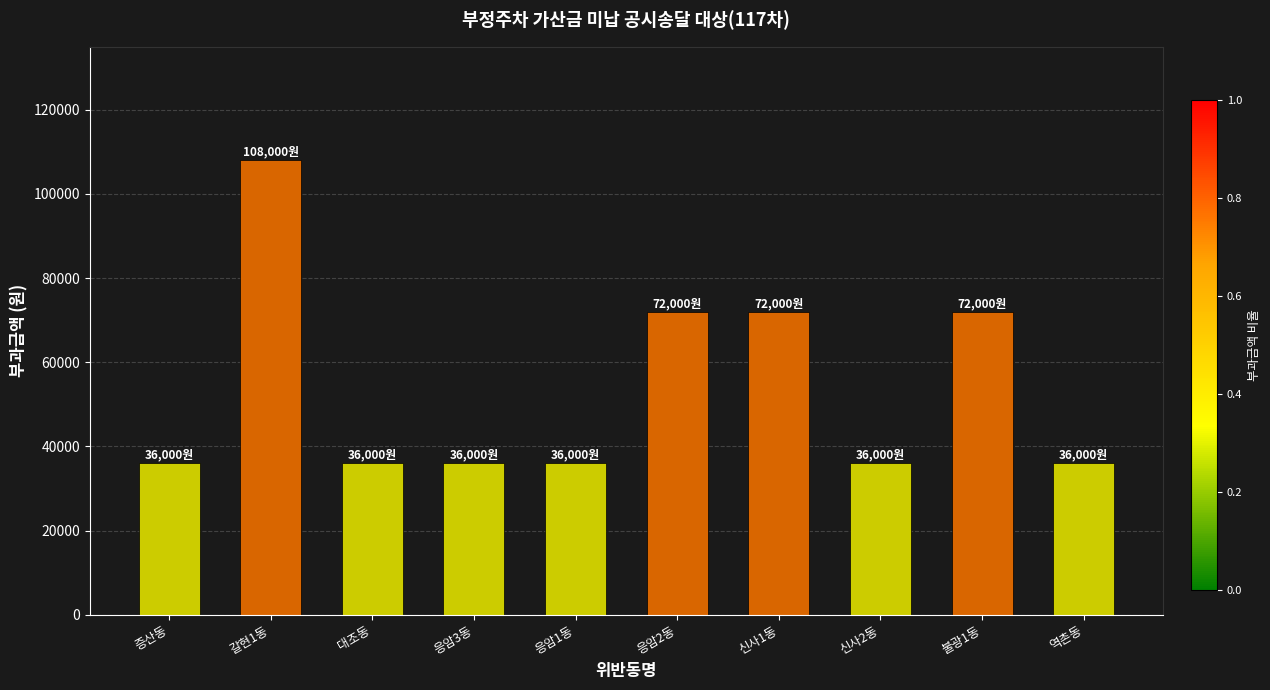

Which has a higher value, 신사2동 or 신사1동?

신사1동